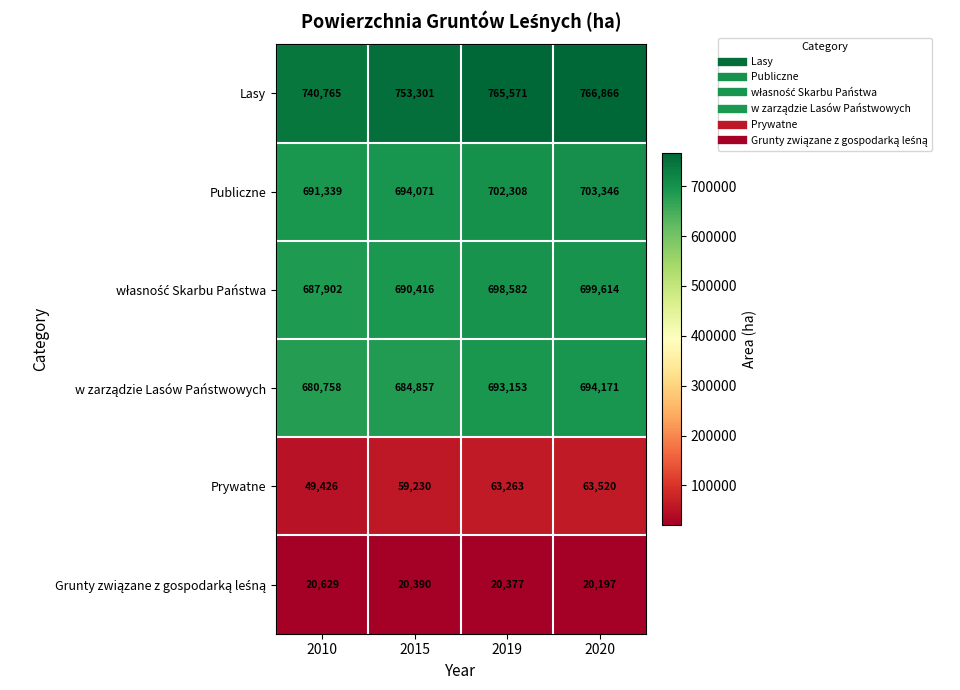

At how many categories does at least one series exceed 126299?

4